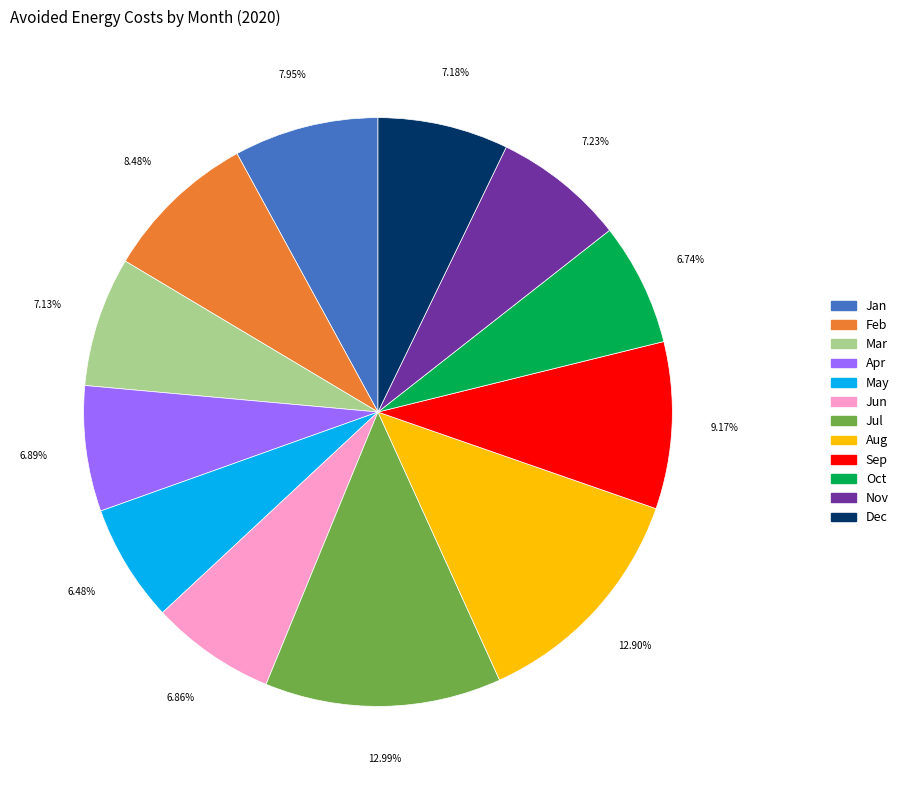

To the nearest percent, what portion does Oct represent?

7%